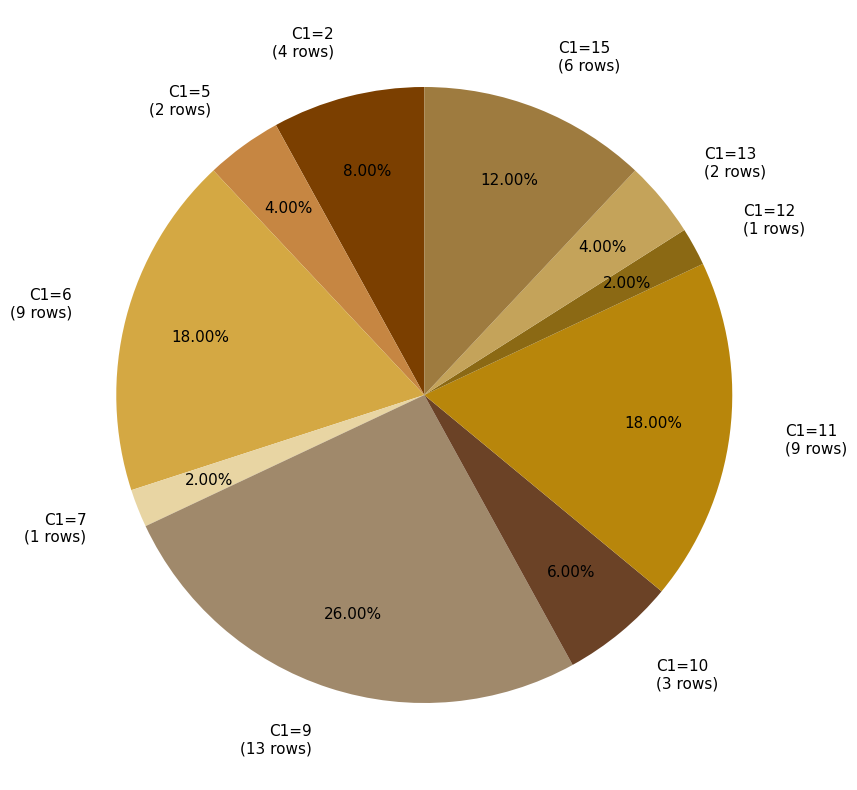

Does C1=6 account for over 50% of the chart?

No